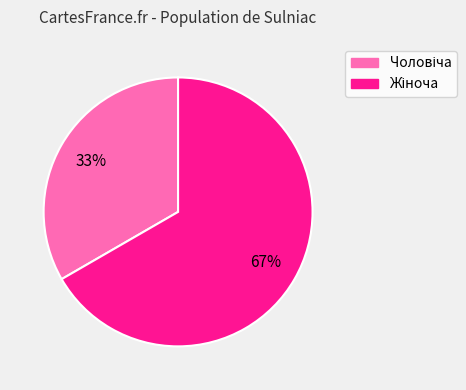

Does any single category account for the majority?

Yes